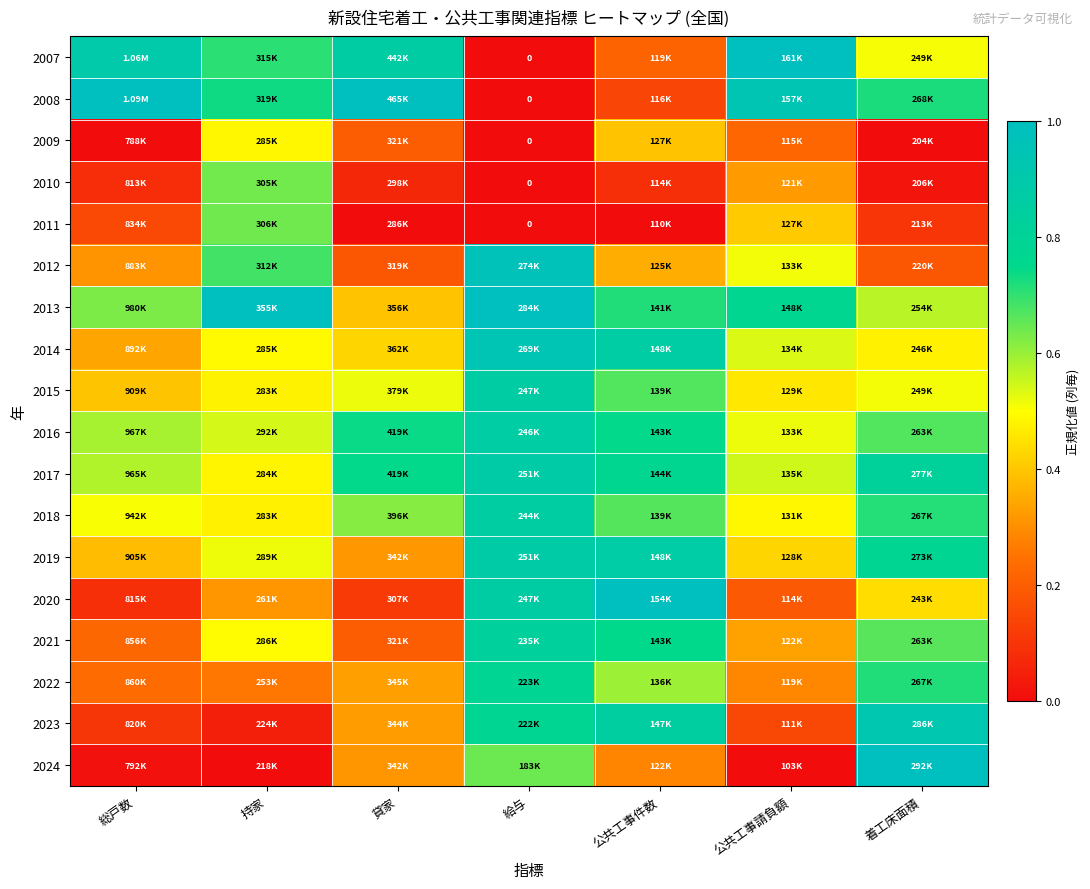

At how many categories does at least one series exceed 0?

7